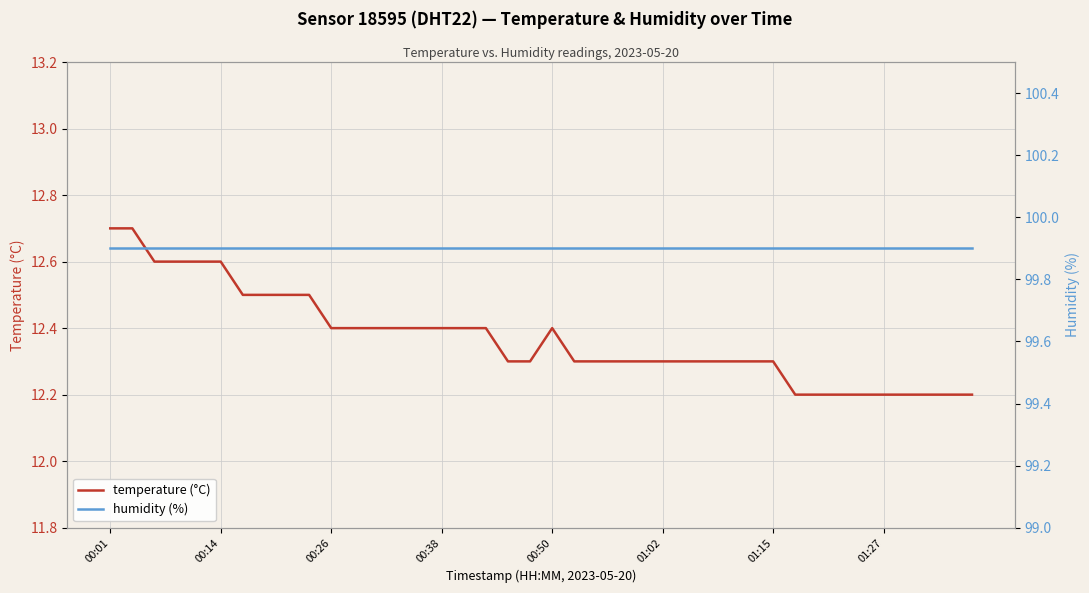

True or false: humidity (%) and temperature (°C) cross at least once.

False